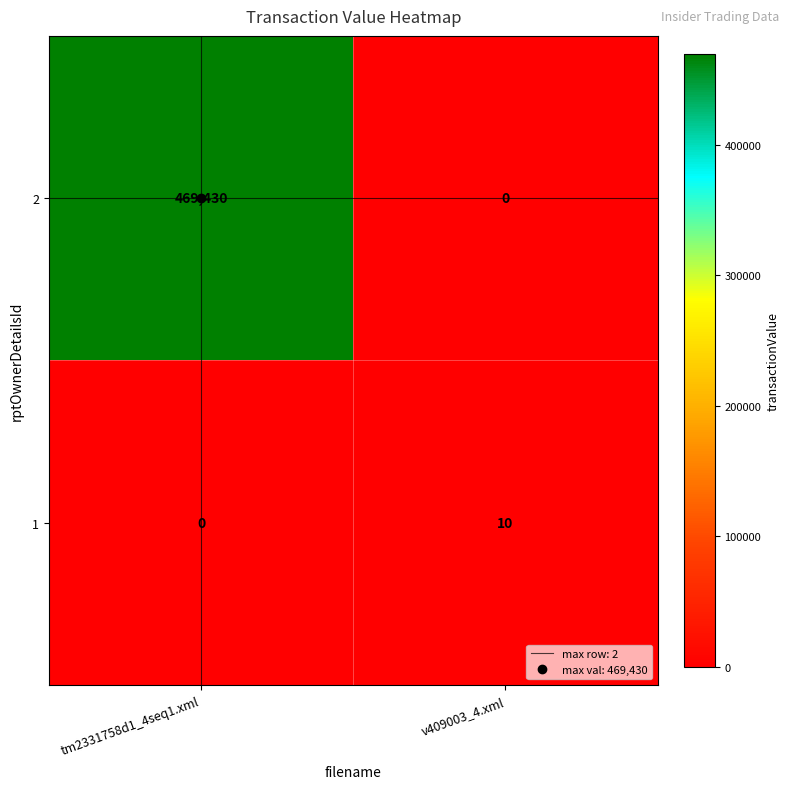

The 1 series shows 17 at v409003_4.xml. True or false?

False